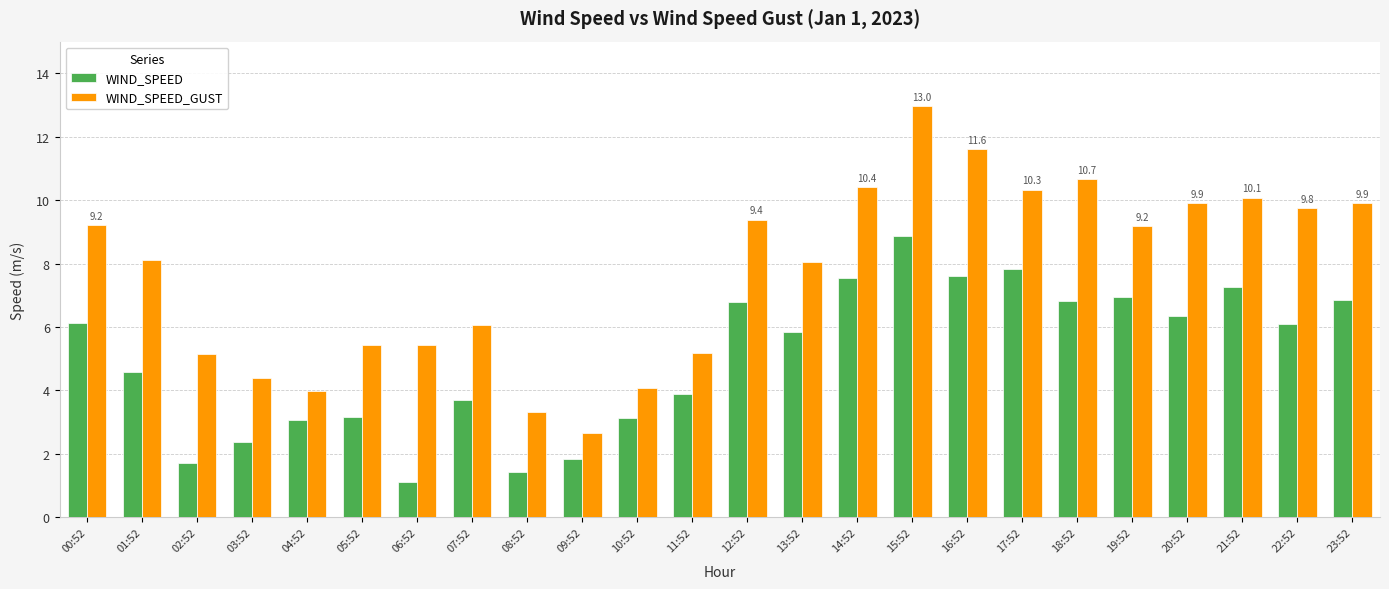

What is the average value of the WIND_SPEED series?

5.0